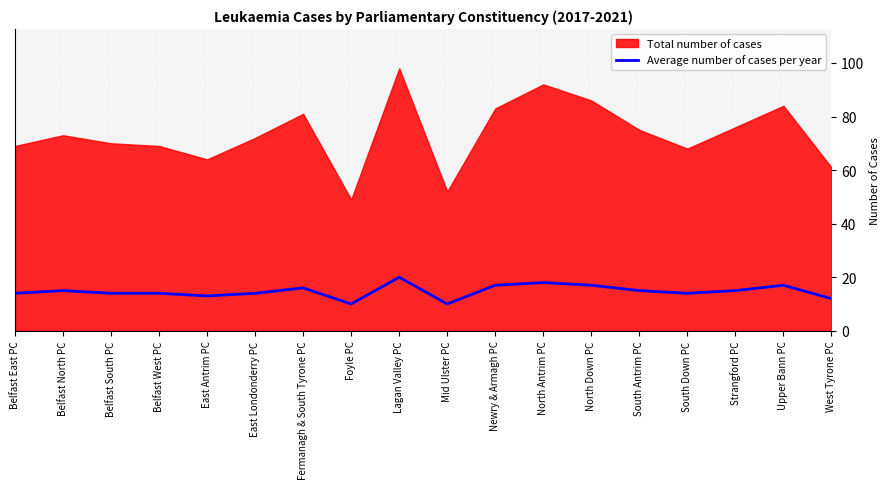

At which label is the value closest to 15?

Belfast North PC